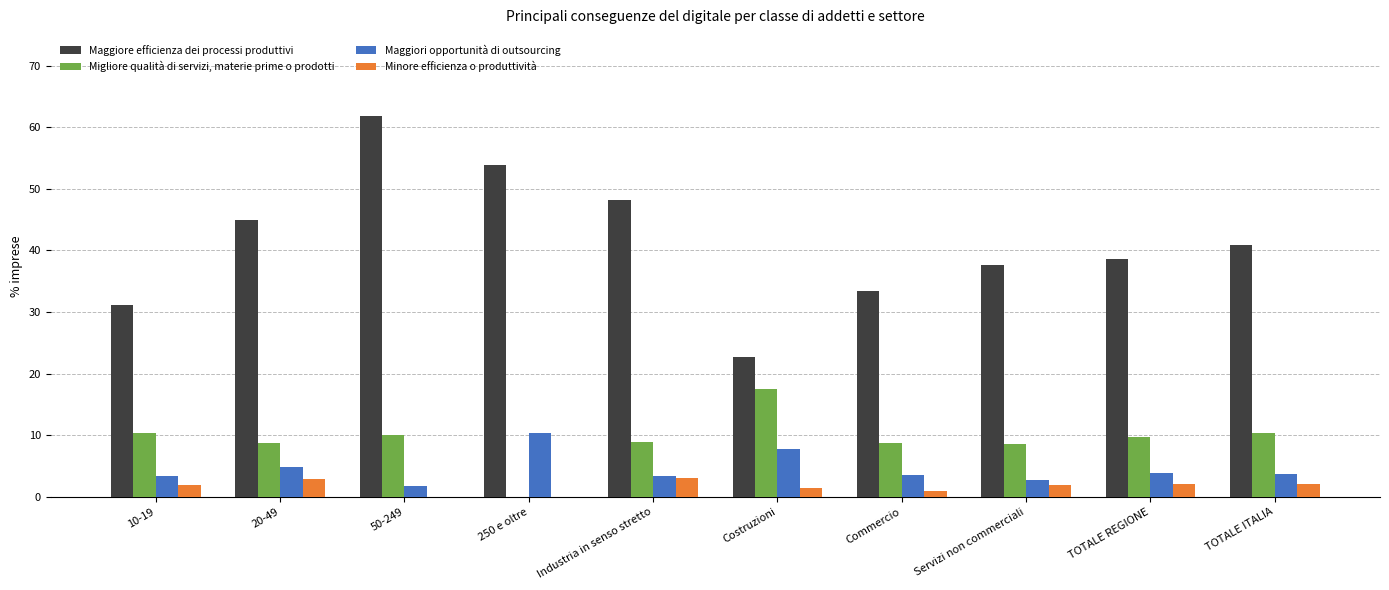

The Maggiore efficienza dei processi produttivi series shows 57.6 at TOTALE ITALIA. True or false?

False